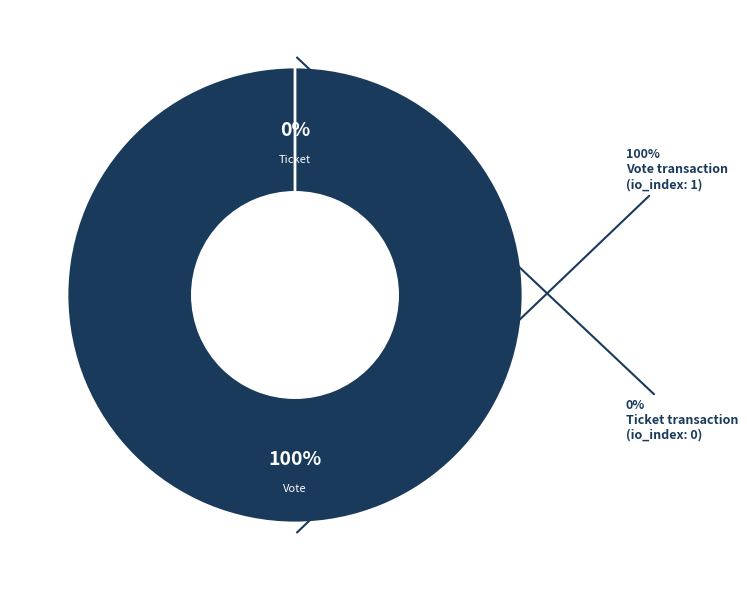

To the nearest percent, what is the average slice percentage?

50%